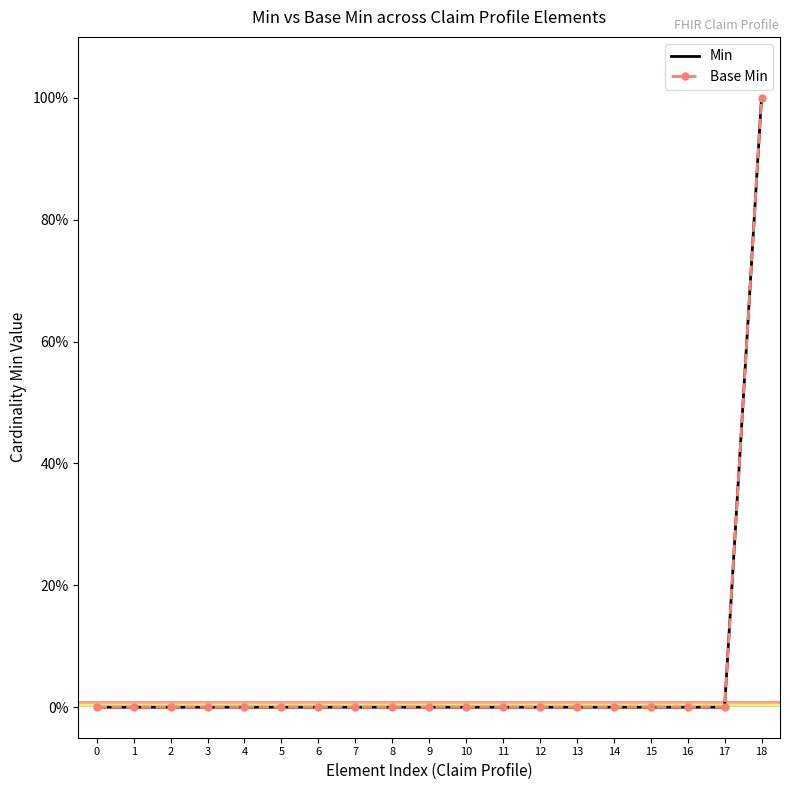

True or false: Min and Base Min cross at least once.

False